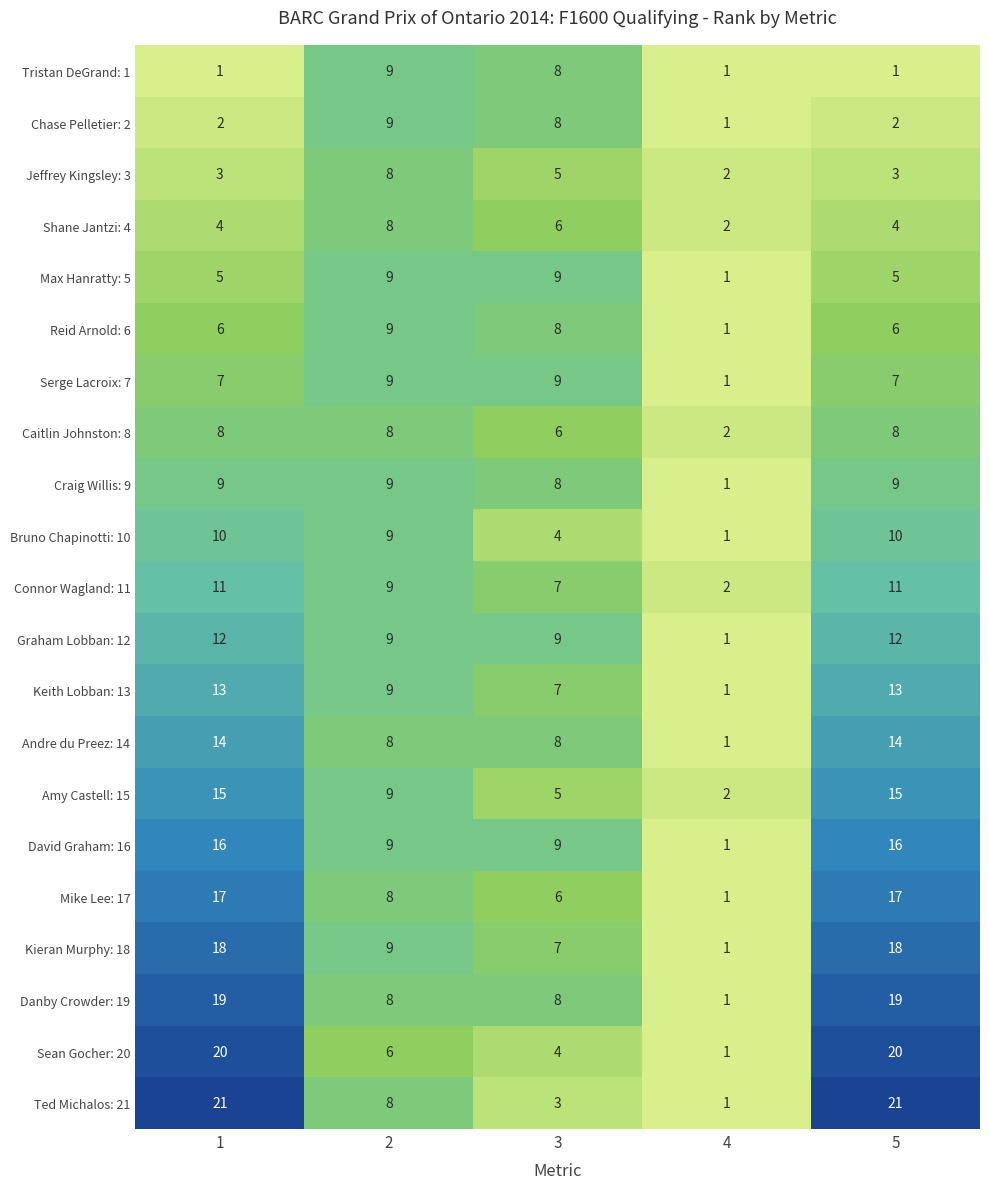

What is the total value across all series at 2?

179